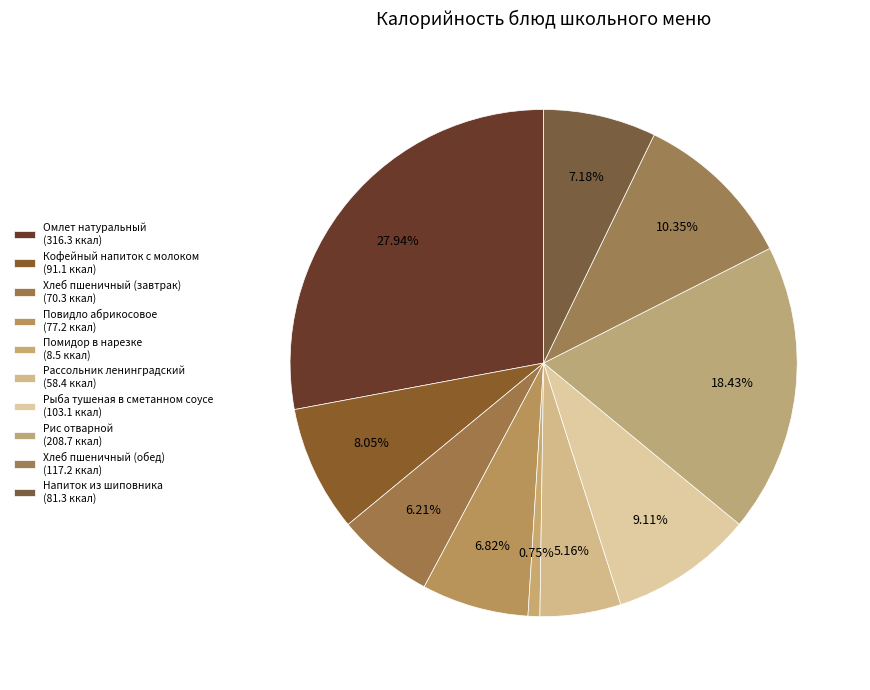

Is there any slice that represents more than half of the pie?

No